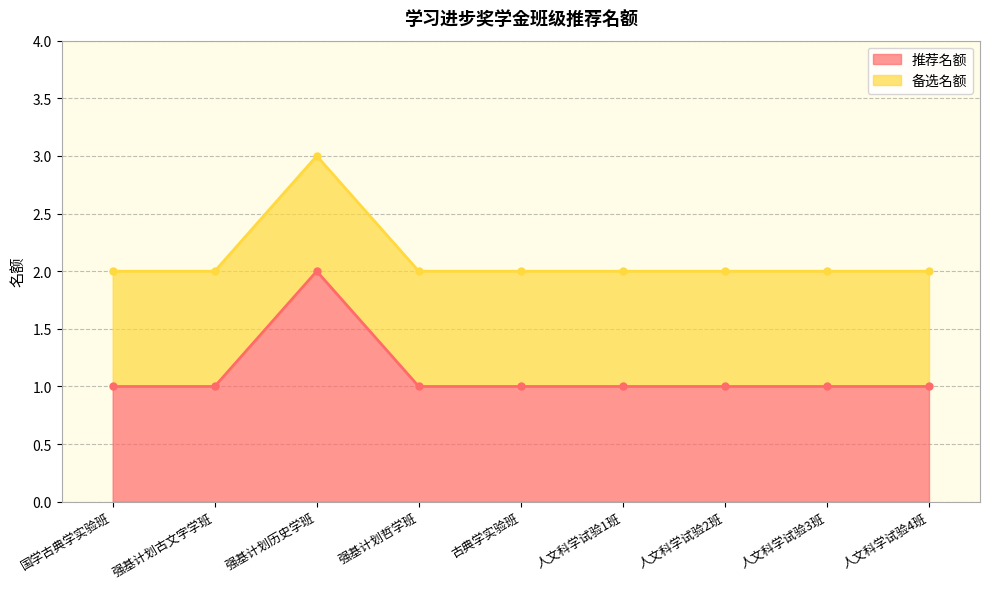

True or false: 推荐名额 has a value of 1 at 古典学实验班.

True